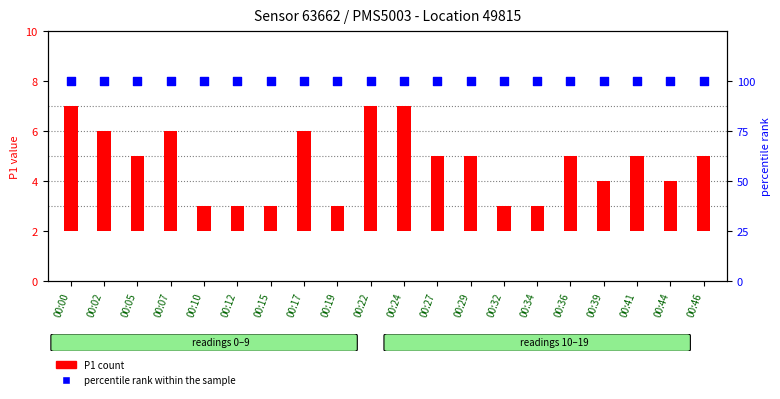

Which series has the largest total across all categories?

percentile rank within the sample